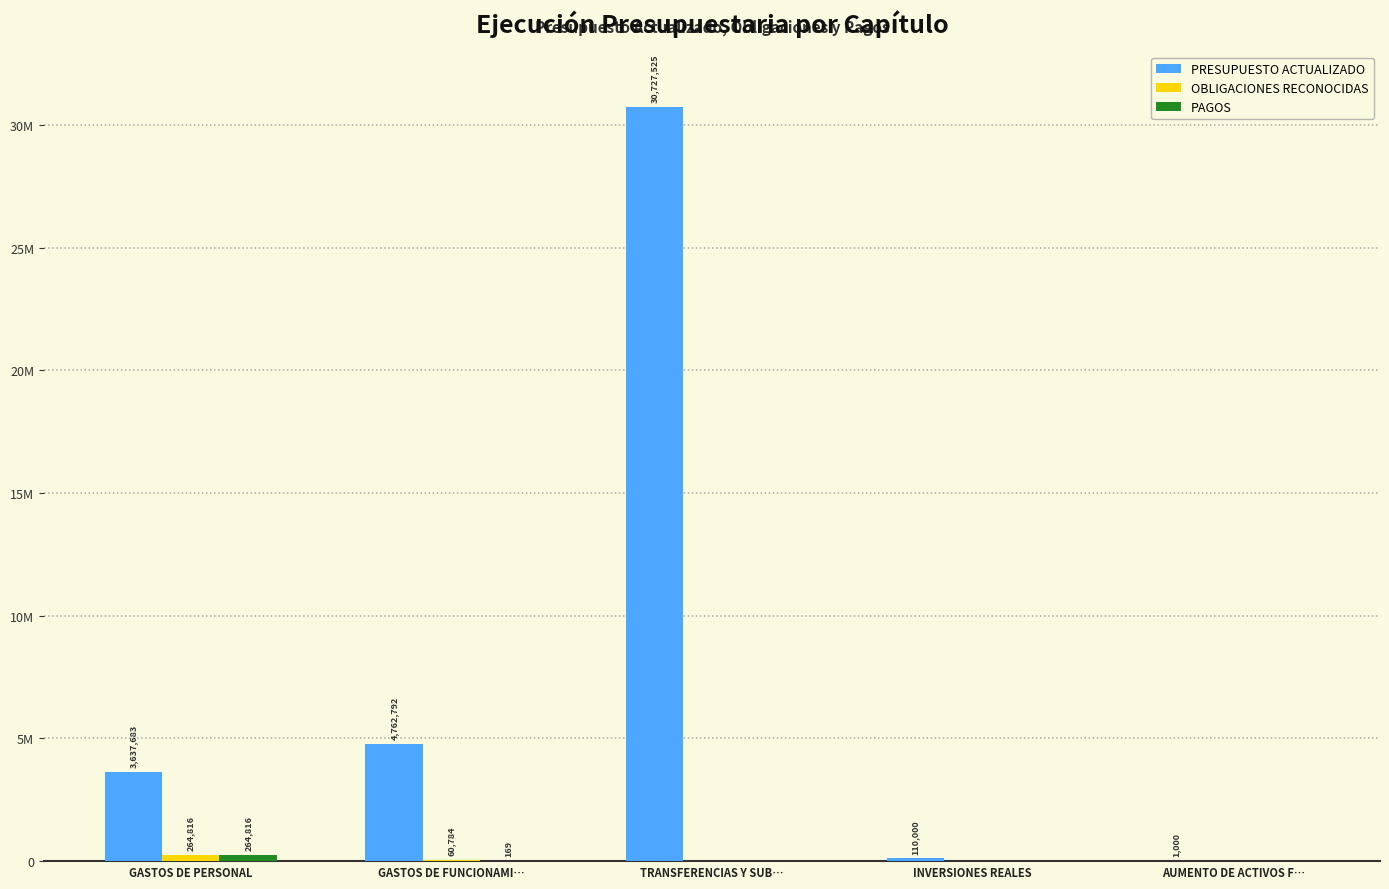

Which series has the largest range (max minus min)?

PRESUPUESTO ACTUALIZADO